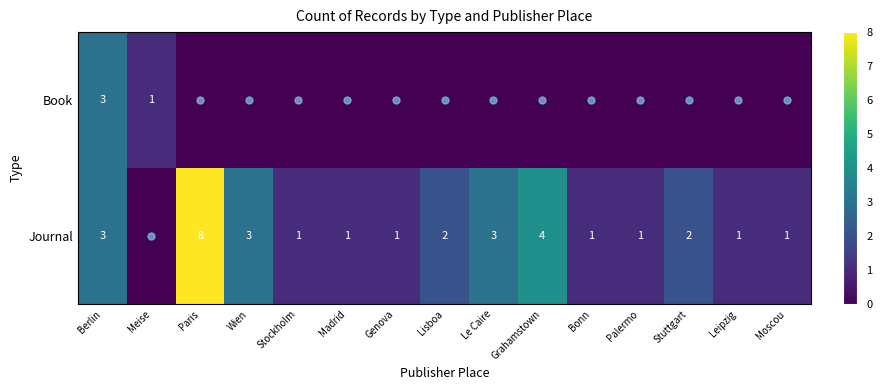

What is the sum of the Journal values at Wien and Moscou?

4